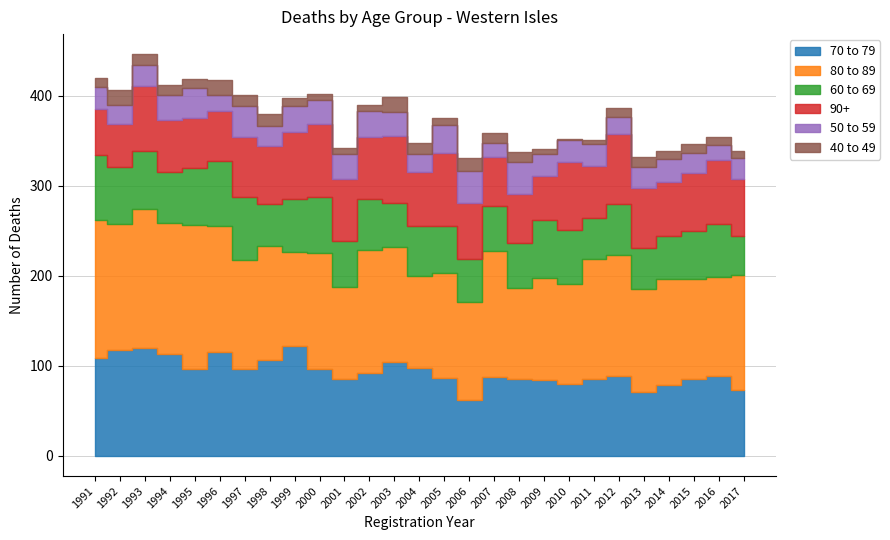

What value does the 40 to 49 series have at 2013, to the nearest 10?

10